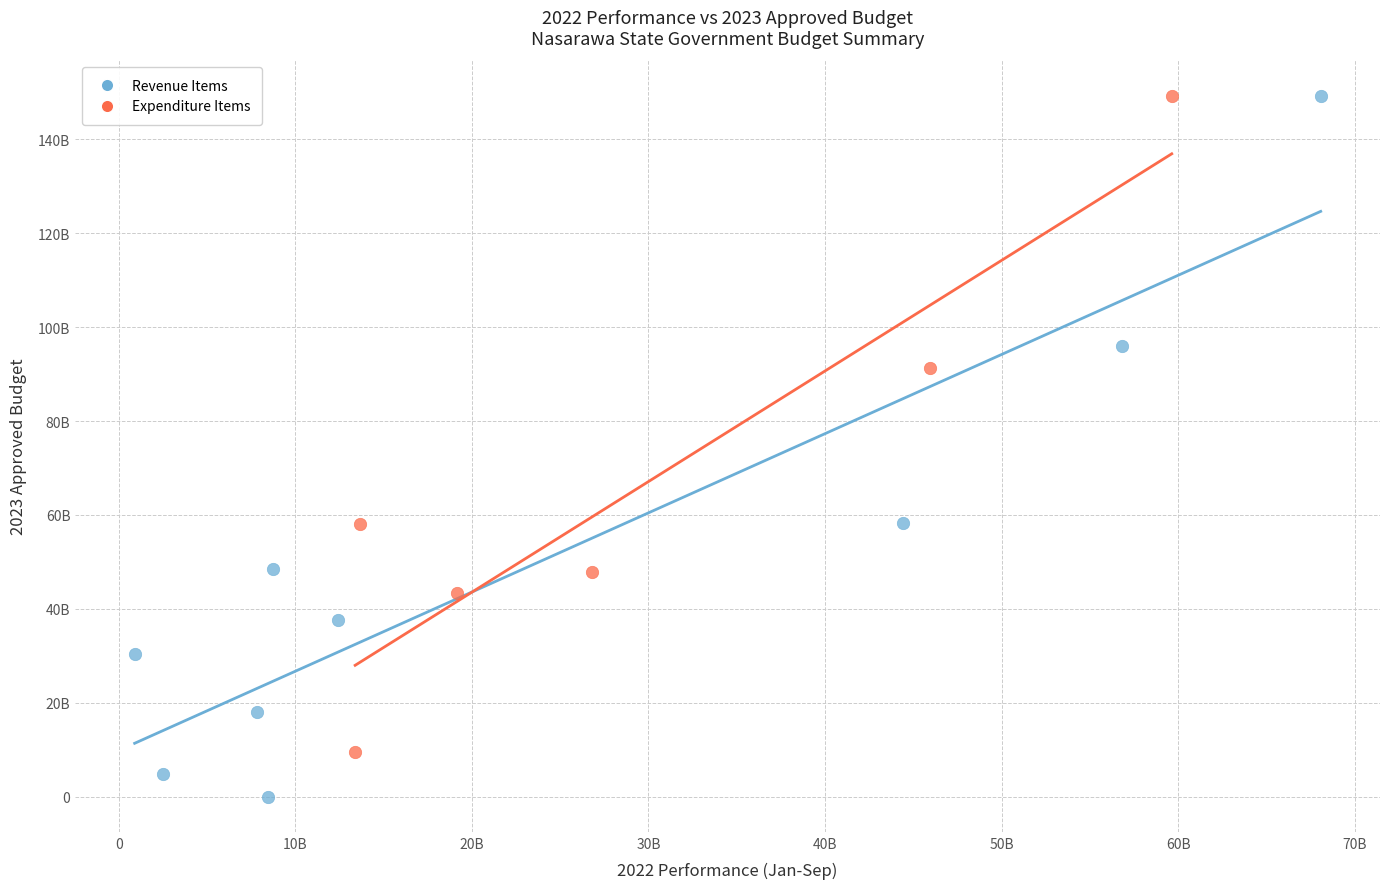

Which series has the widest spread of Y values?

Revenue Items